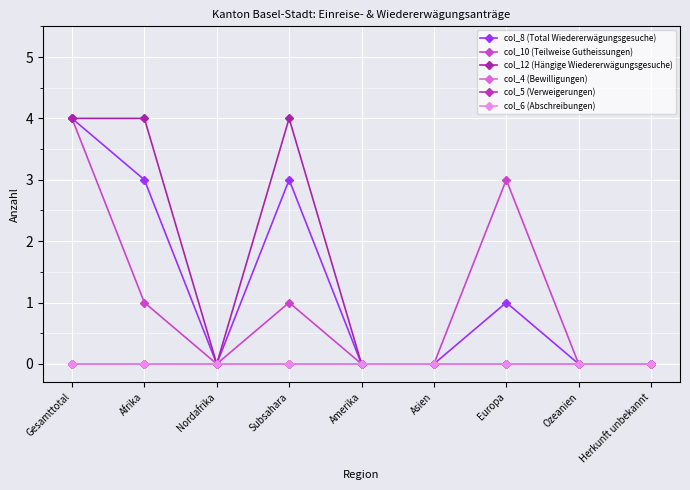

True or false: col_10 (Teilweise Gutheissungen) has a value of 2 at Amerika.

False